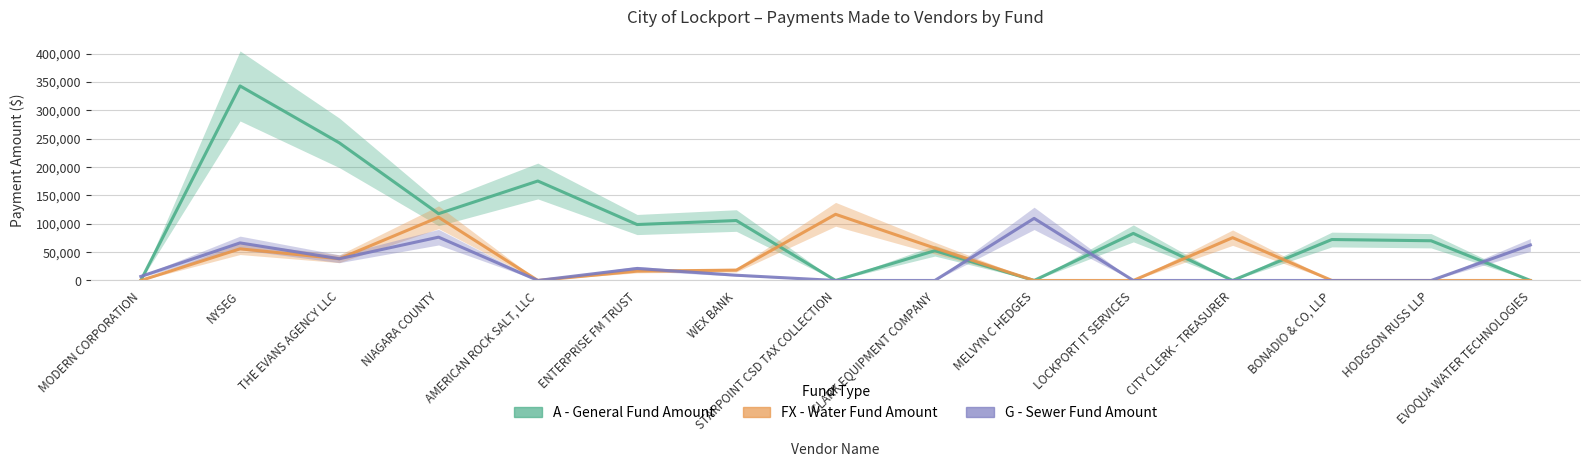

How many interior local peaks does the FX - Water Fund Amount series have?

4